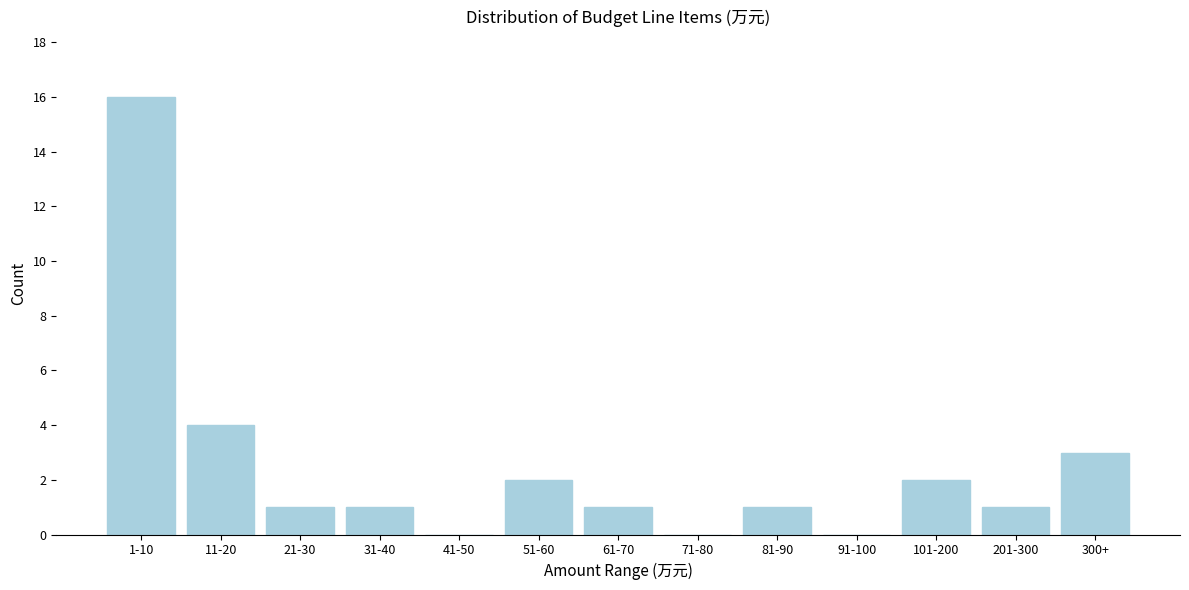

Reading left to right, what are all the values shown in this chart?

1-10=16	11-20=4	21-30=1	31-40=1	41-50=0	51-60=2	61-70=1	71-80=0	81-90=1	91-100=0	101-200=2	201-300=1	300+=3